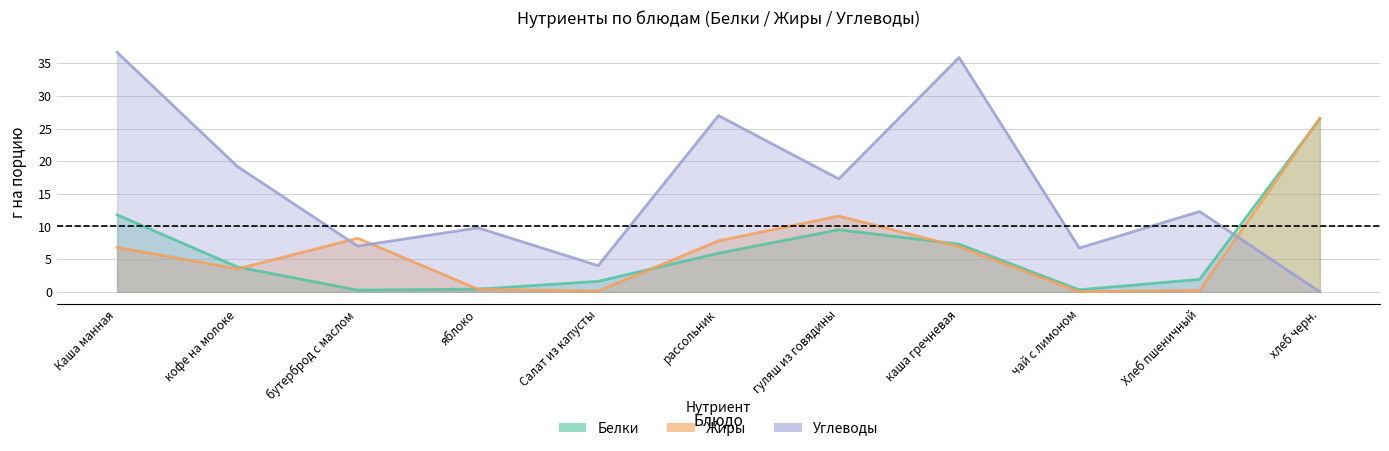

What is the difference between the maximum and minimum values in the Белки series?

26.2